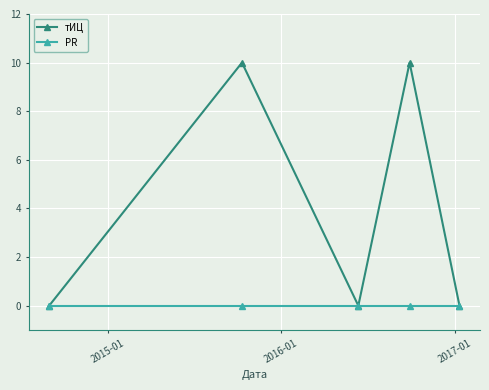

At how many categories does at least one series exceed 4?

2